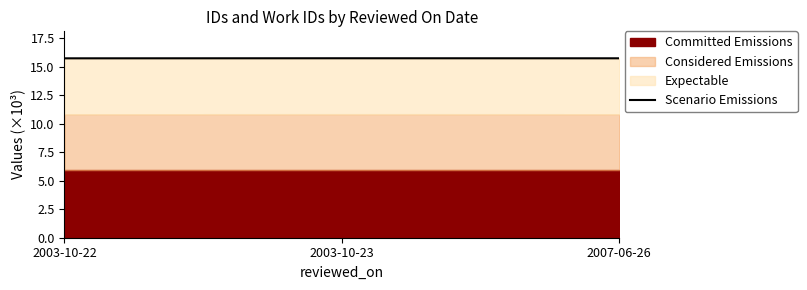

Reading left to right, list all the values displayed in this chart.

2003-10-22=15.7	2003-10-23=15.7	2007-06-26=15.7